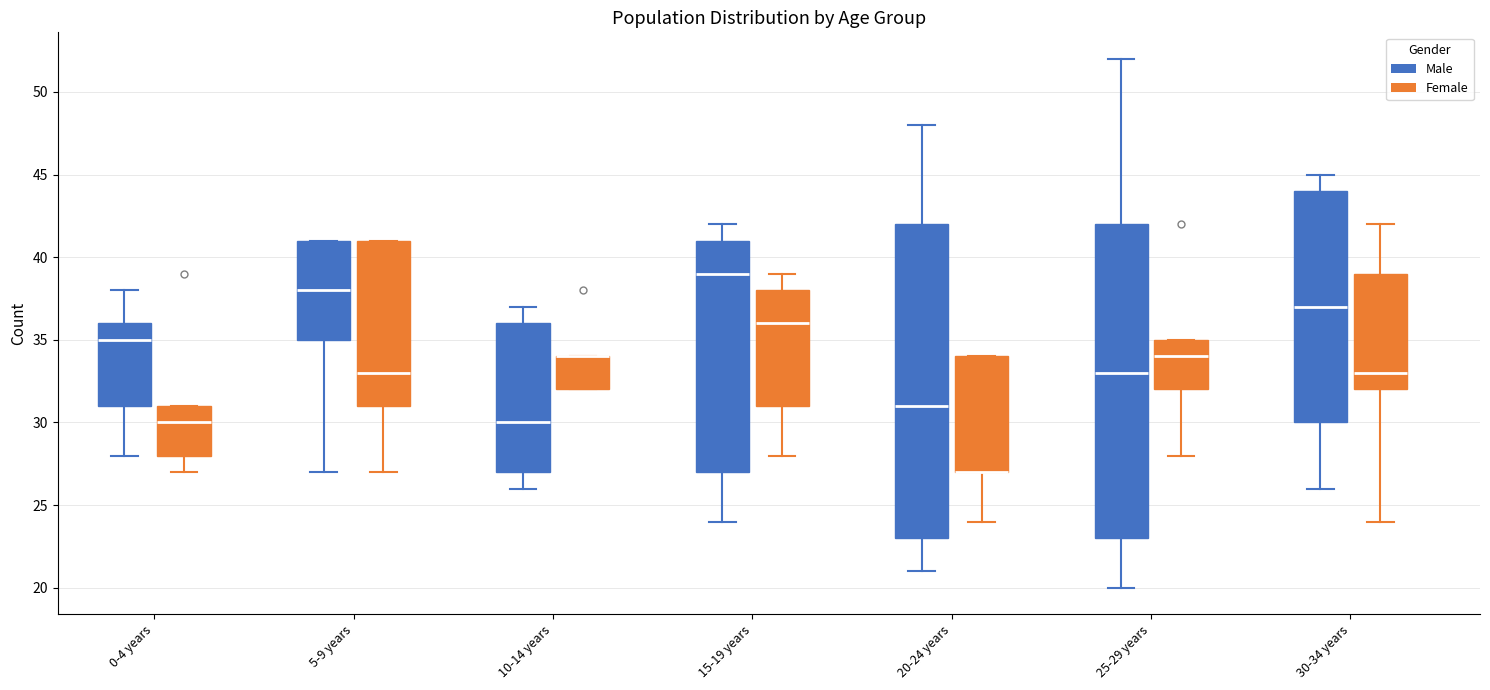

Where does the upper whisker of the box for 15-19 years (Male) end on the y-axis? The values are not printed on the chart, so give them approximately, as read against the axis.

42